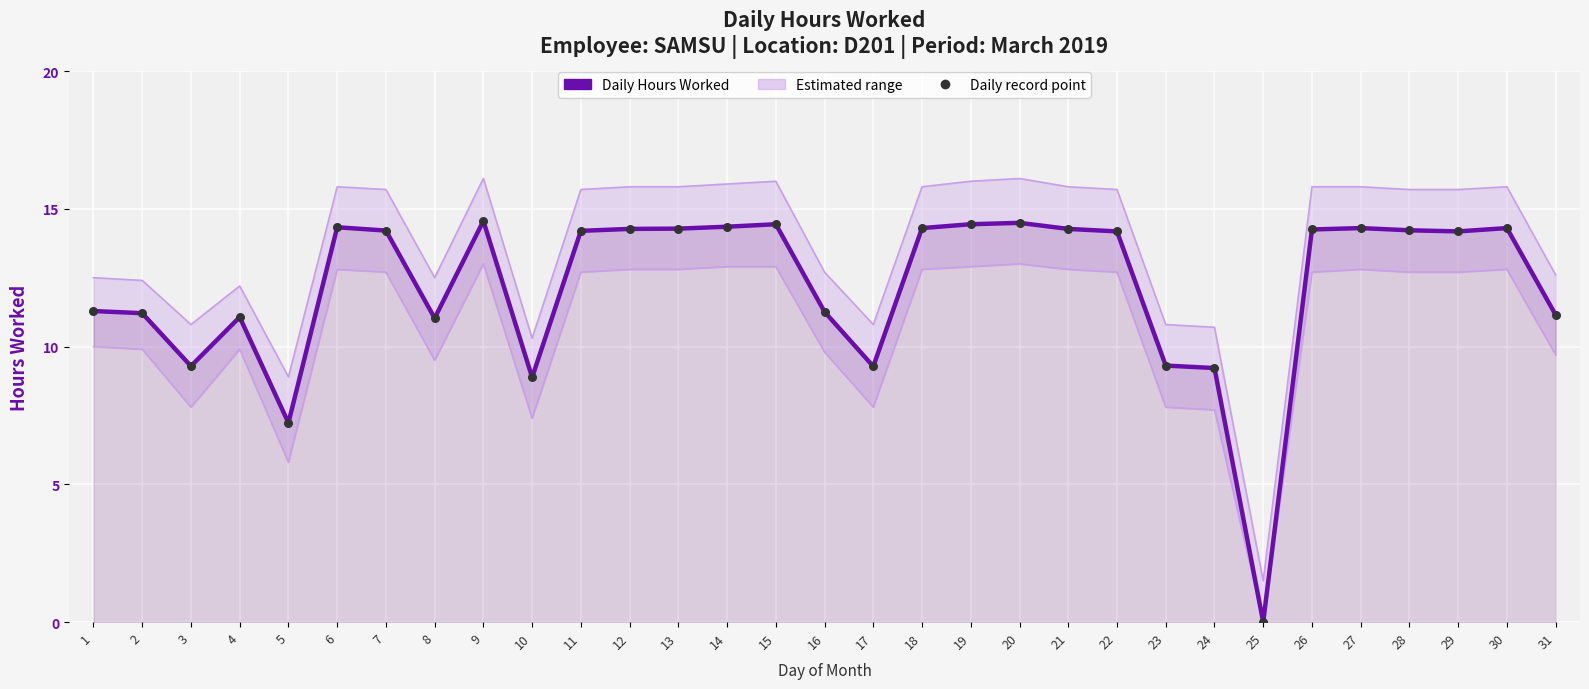

At how many categories does at least one series exceed 1?

30